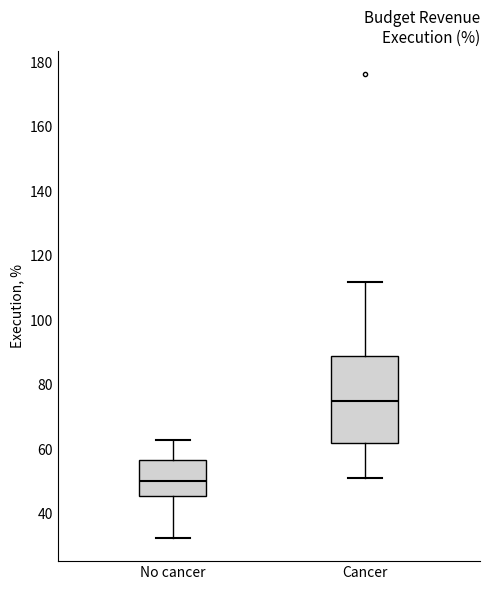

Comparing the boxes themselves (not the whiskers), which one is the tallest?

Cancer